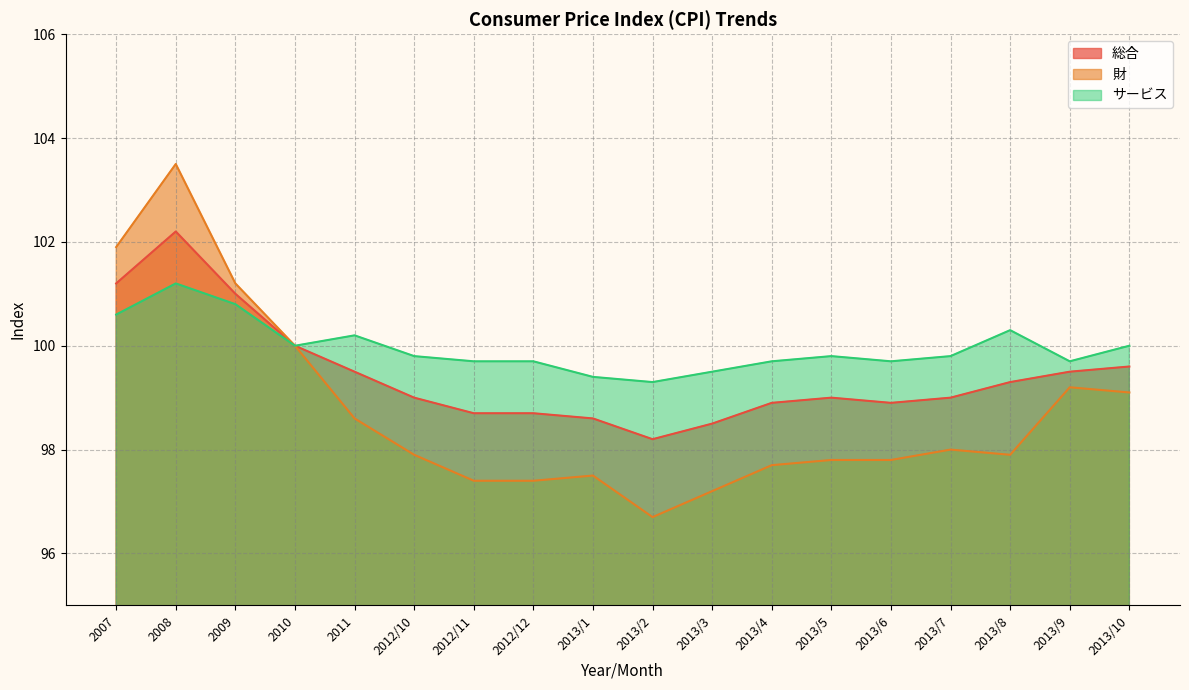

What is the spread (max minus min) of values at 2012/11?

2.3